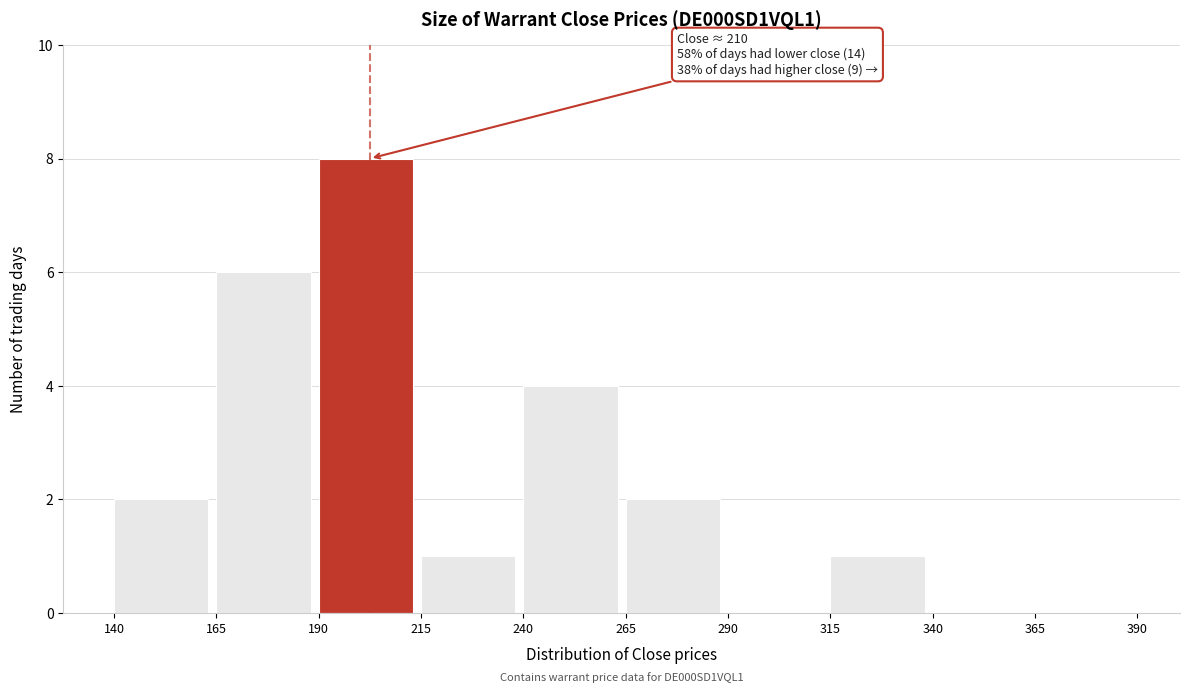

Which range on the x-axis has the tallest bar?

190 to 215